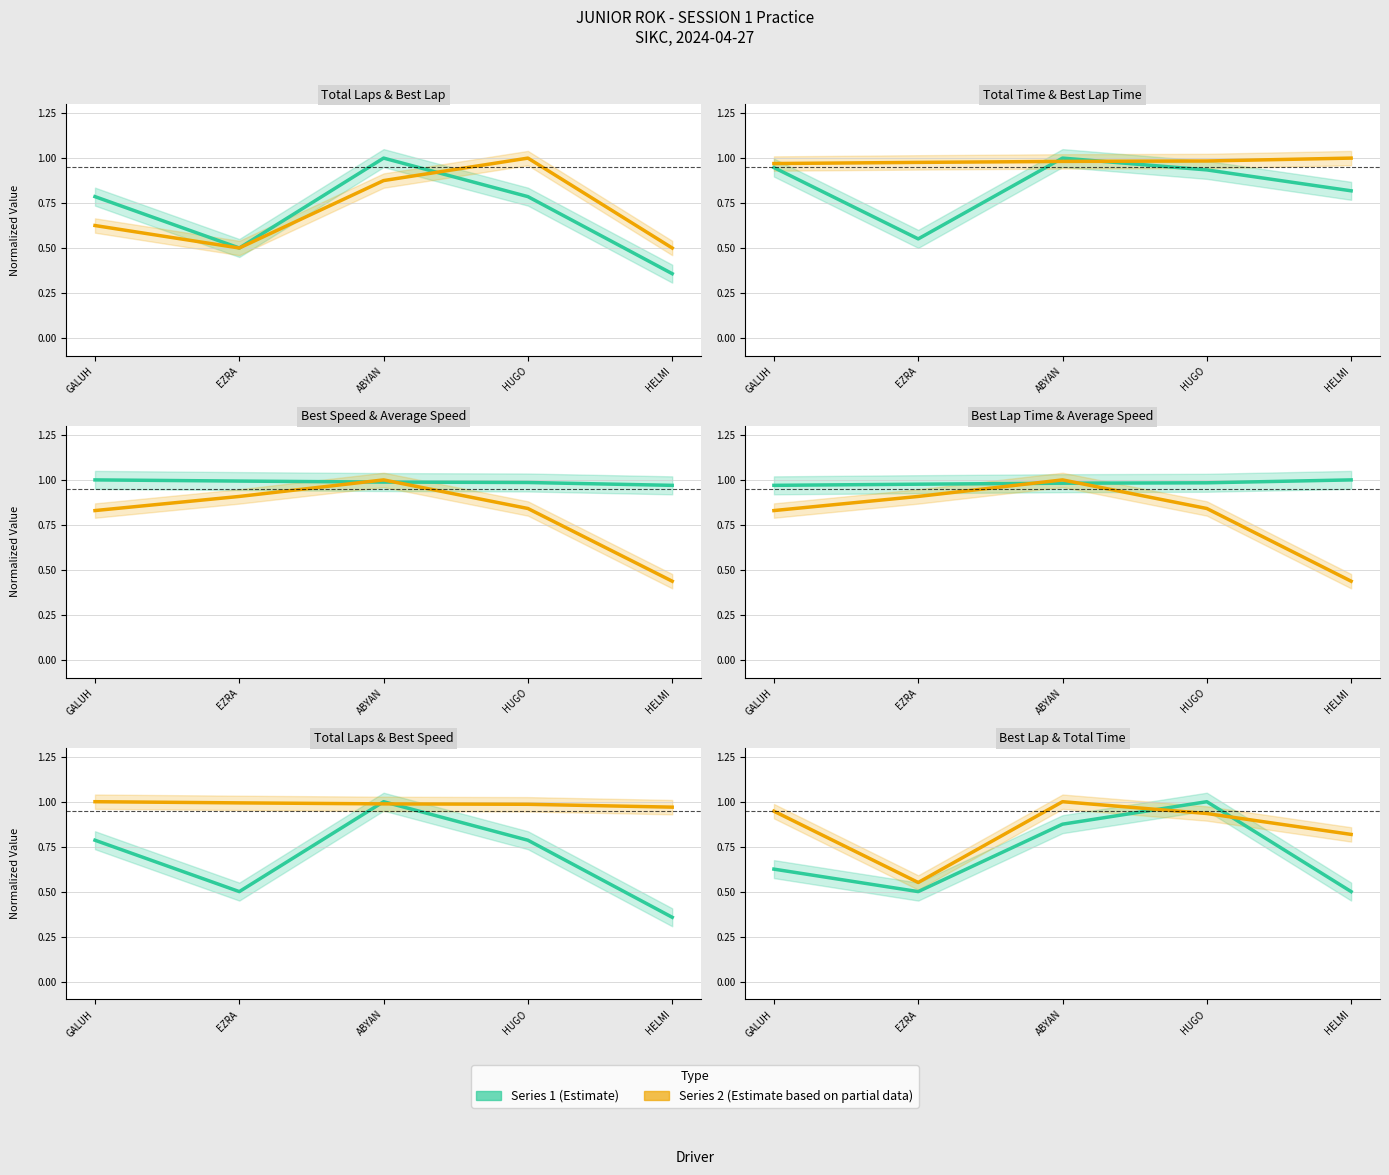

What is the greatest value displayed?

1.0